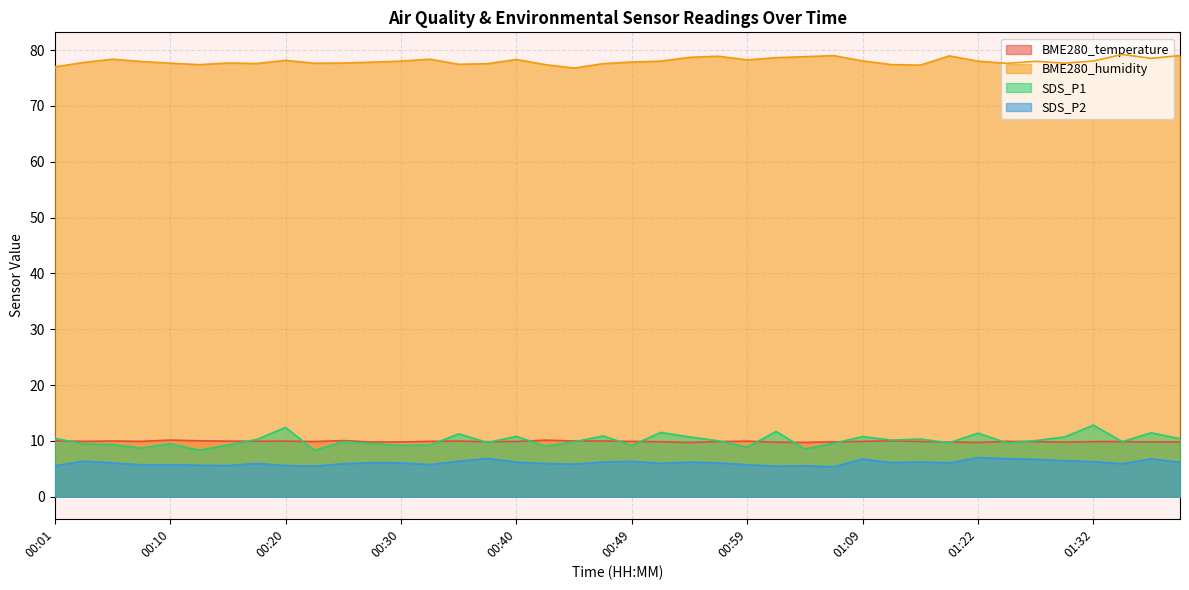

Which series has the largest range (max minus min)?

SDS_P1